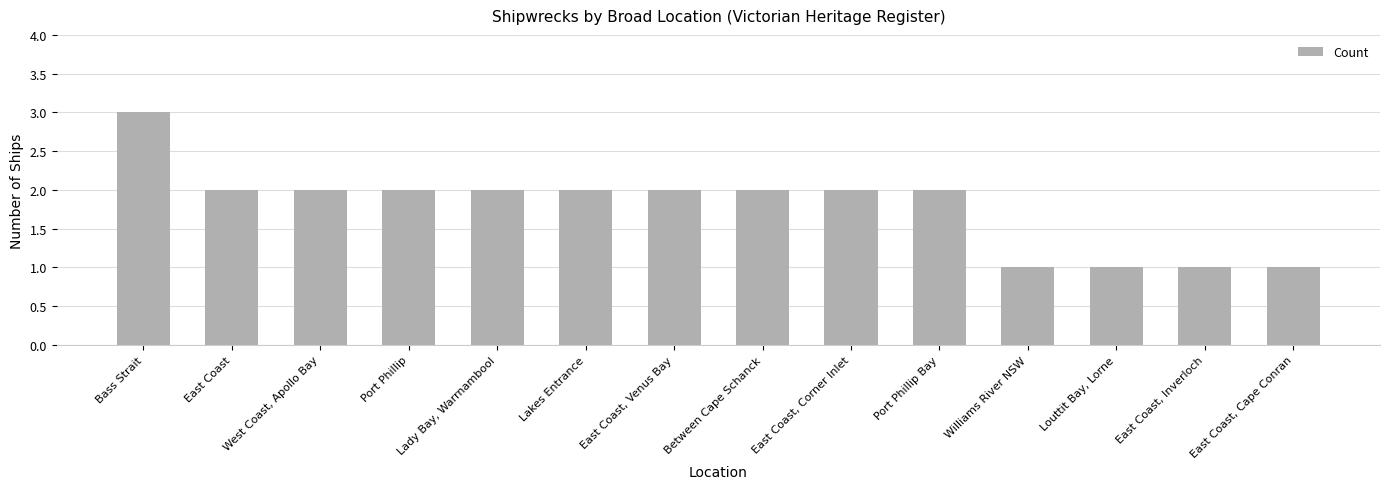

The chart shows a value of 2 at Lady Bay, Warrnambool. True or false?

True